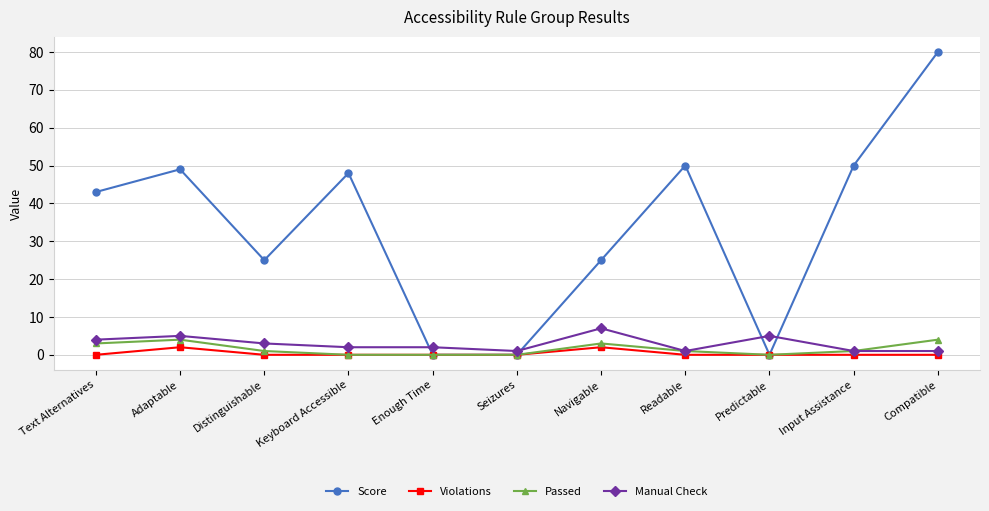

What is the highest value of the Passed series?

4